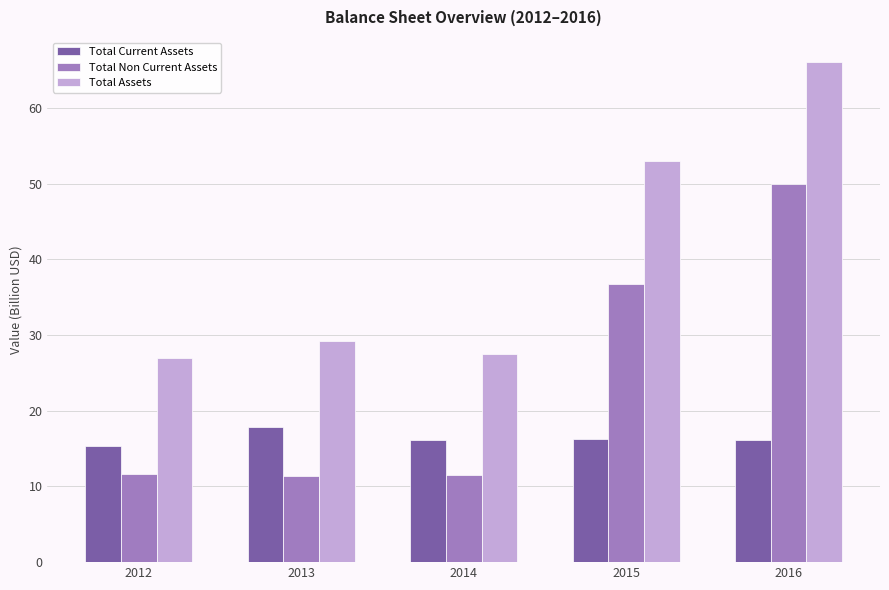

List the series in order of their peak value, lowest first.

Total Current Assets, Total Non Current Assets, Total Assets